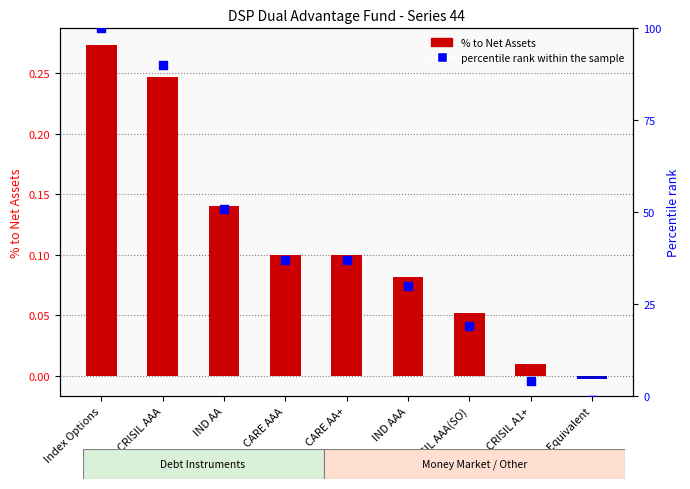

Which series has the largest total across all categories?

percentile rank within the sample